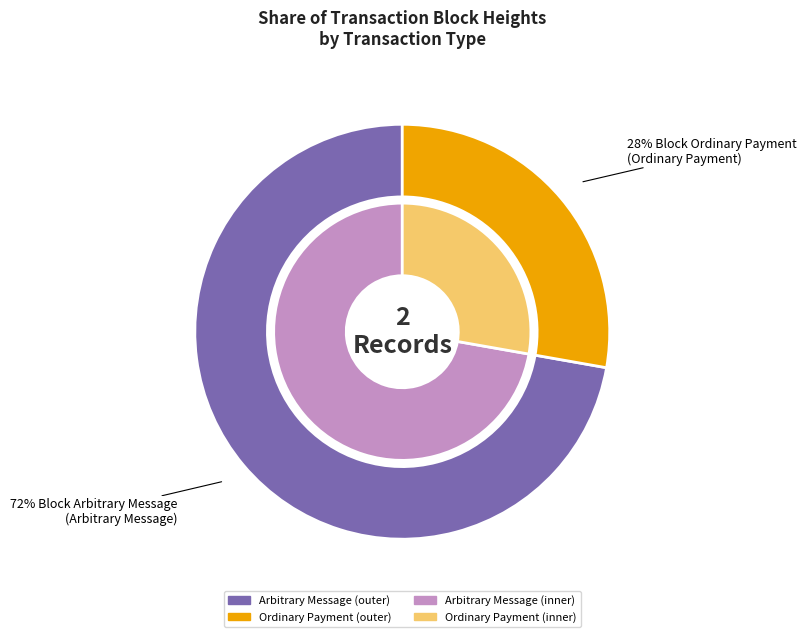

How many segments does this pie chart have?

2